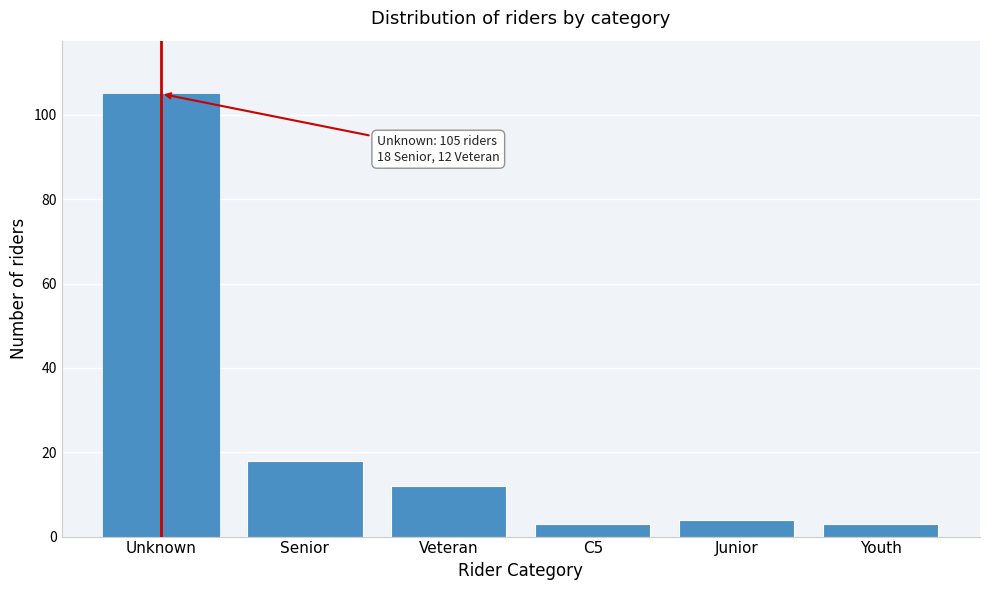

Reading right to left, what are all the values shown in this chart?

Youth=3	Junior=4	C5=3	Veteran=12	Senior=18	Unknown=105